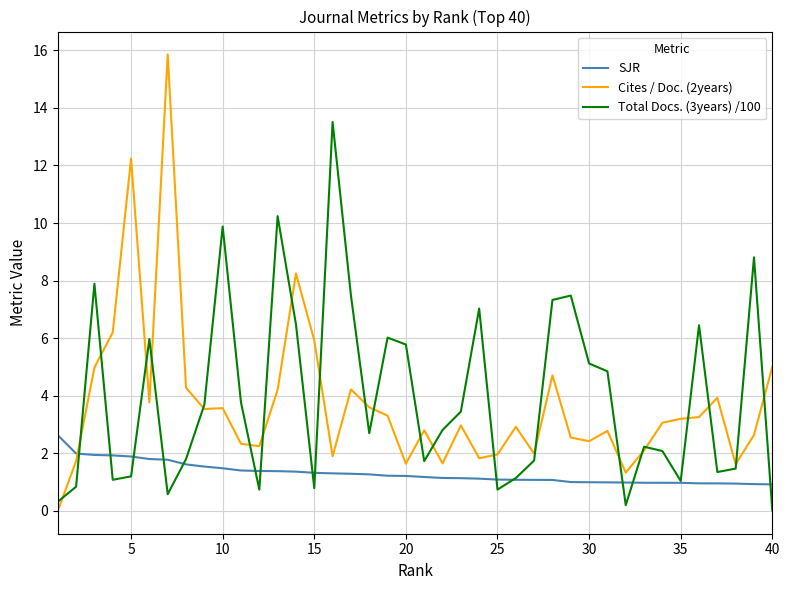

Rank the series by their maximum value, from highest to lowest.

Cites / Doc. (2years), Total Docs. (3years) /100, SJR